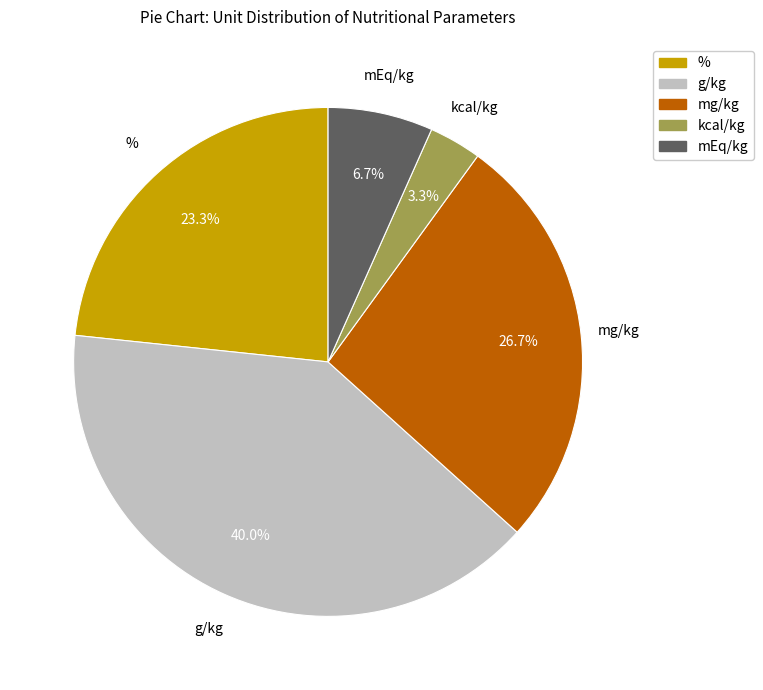

Count the number of slices in the pie.

5